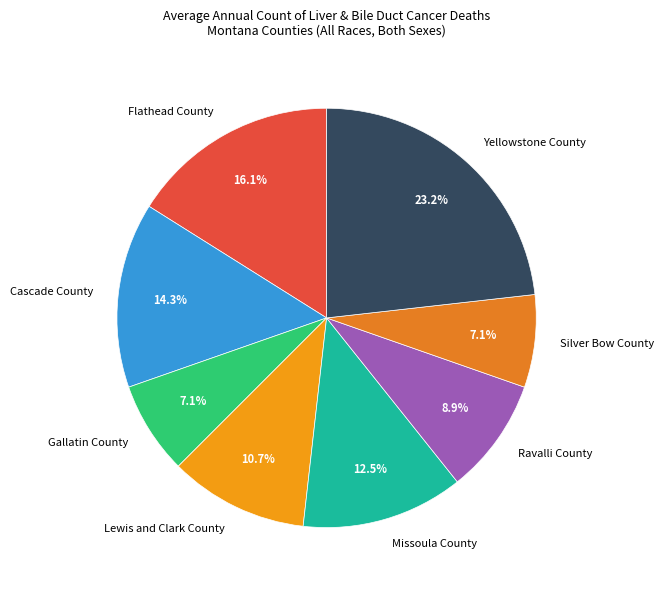

True or false: Flathead County accounts for 16% of the total.

True